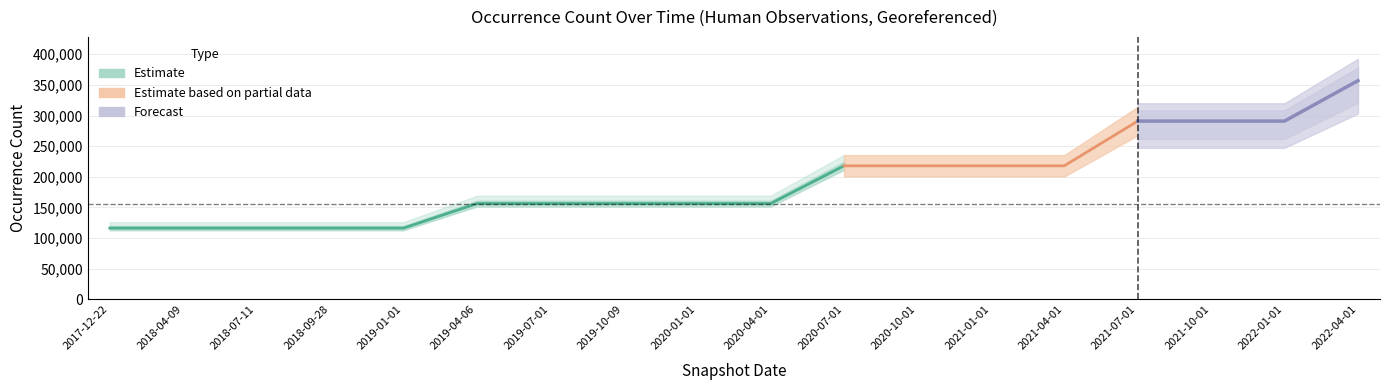

At which category does the chart reach its peak across all series?

2022-04-01